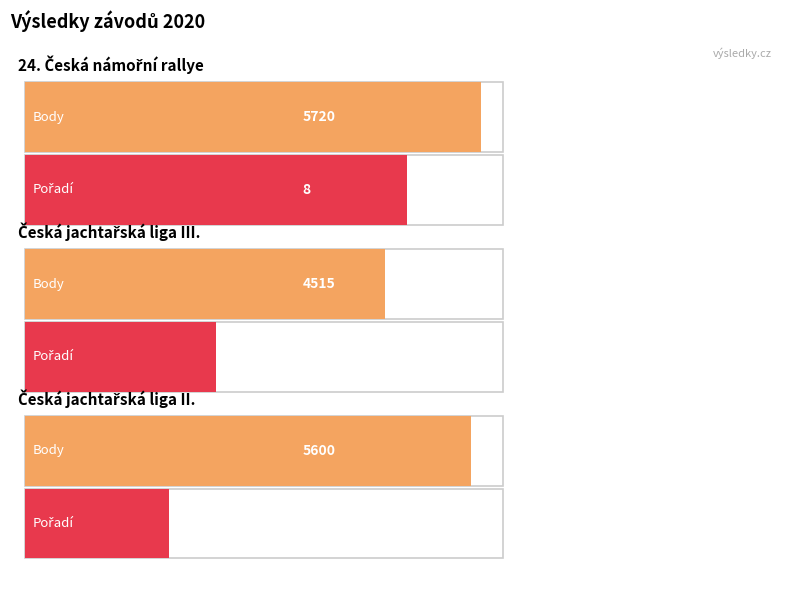

Rank the categories by Pořadí value from highest to lowest.

24. Česká námořní rallye, Česká jachtařská liga III., Česká jachtařská liga II.